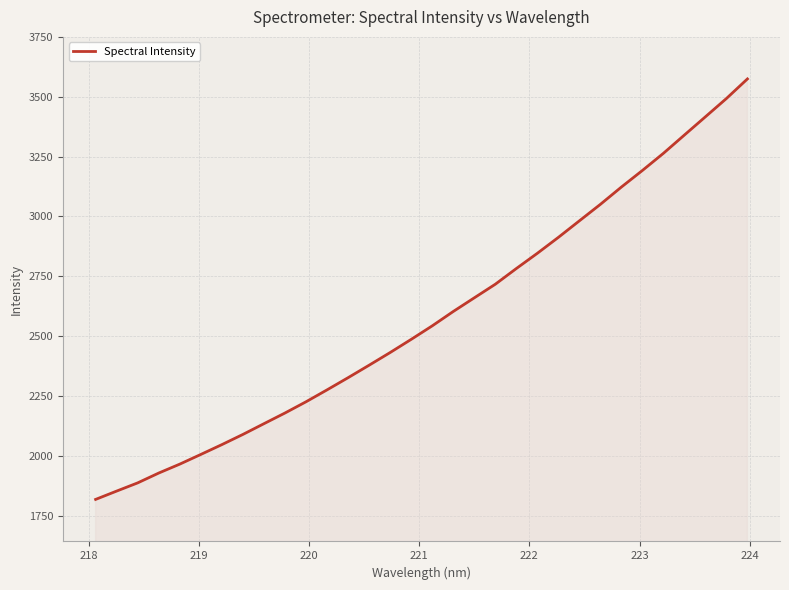

What is the difference between the maximum and minimum values?

1756.4